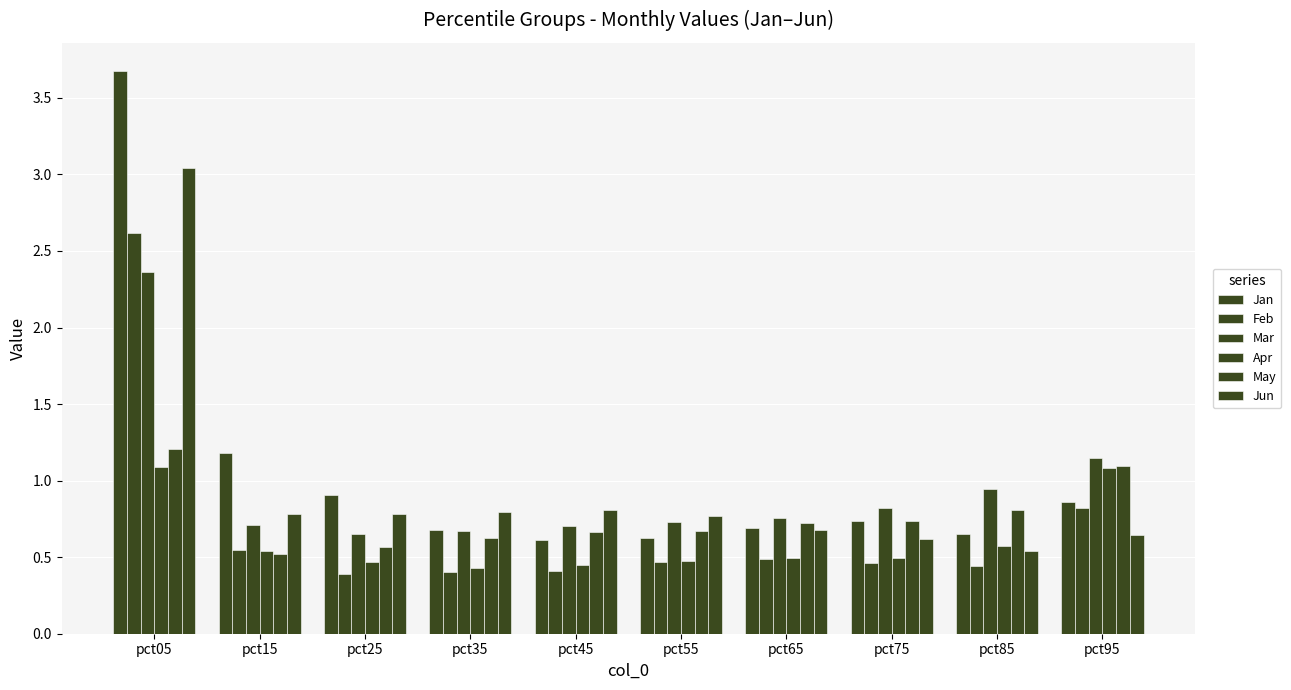

What is the maximum value for Apr?

1.1